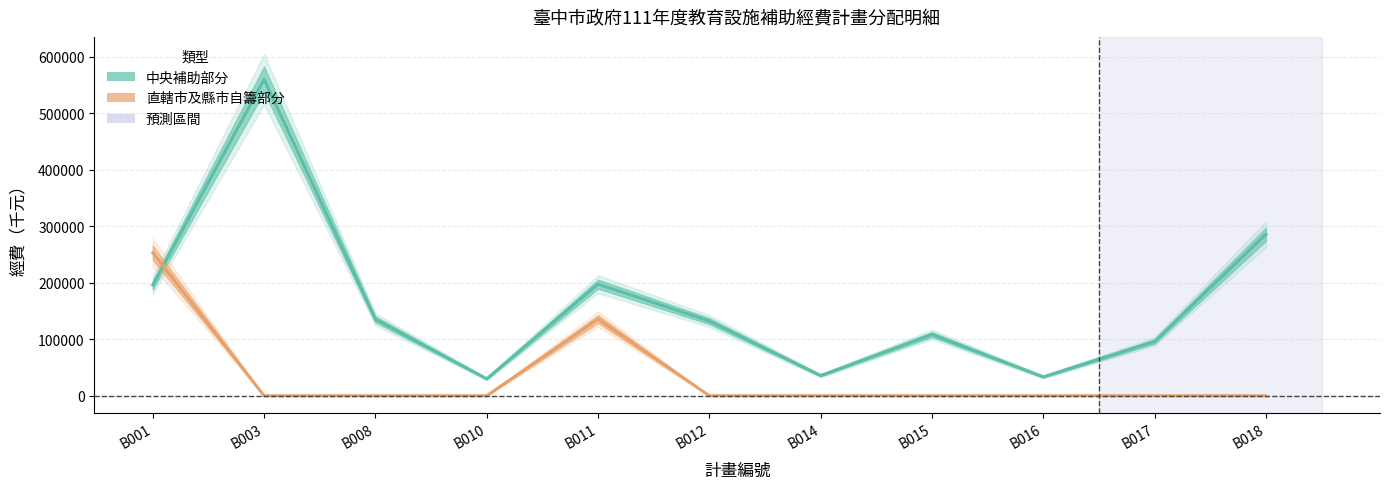

How many times do 直轄市及縣市自籌部分 and 中央補助部分 cross each other?

1